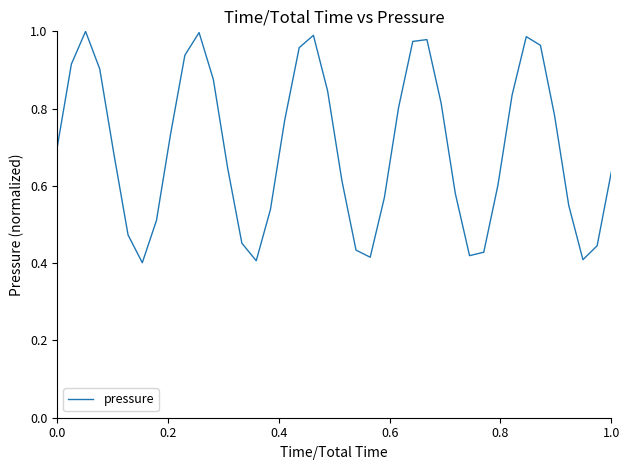

What is the value of the 39th point from the left?

0.4